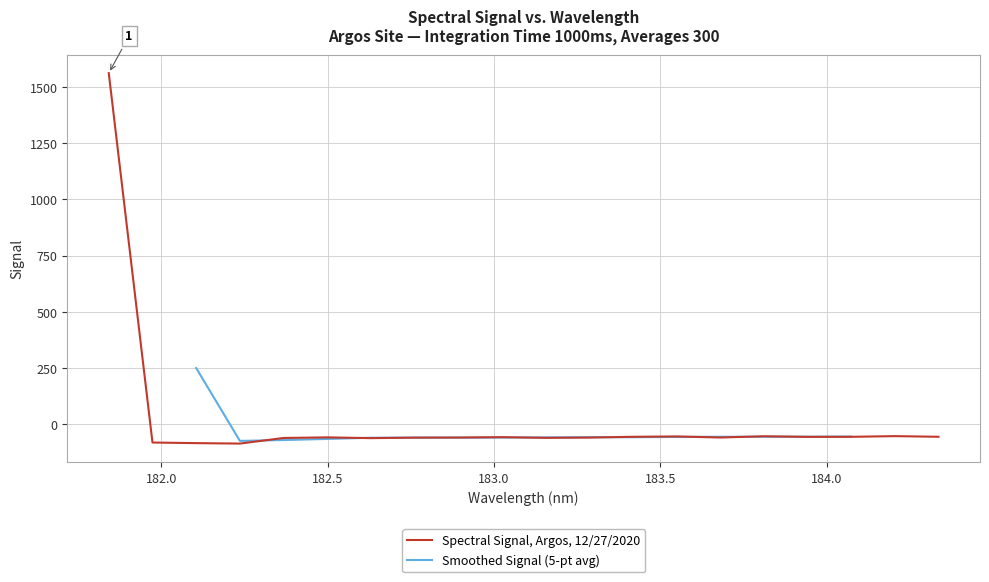

Reading right to left, what are all the values shown in this chart?

-57.3	-54.4	-57.4	-57.6	-55.0	-60.5	-55.8	-57.2	-60.8	-62.1	-59.0	-60.6	-61.1	-63.3	-59.9	-62.5	-87.6	-85.5	-82.8	1563.0